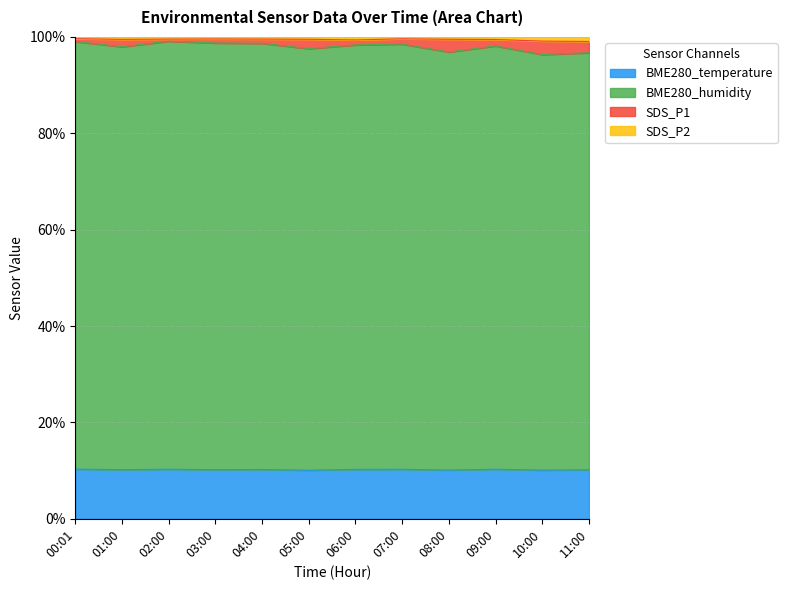

At which category does SDS_P2 reach its first local peak?

03:00